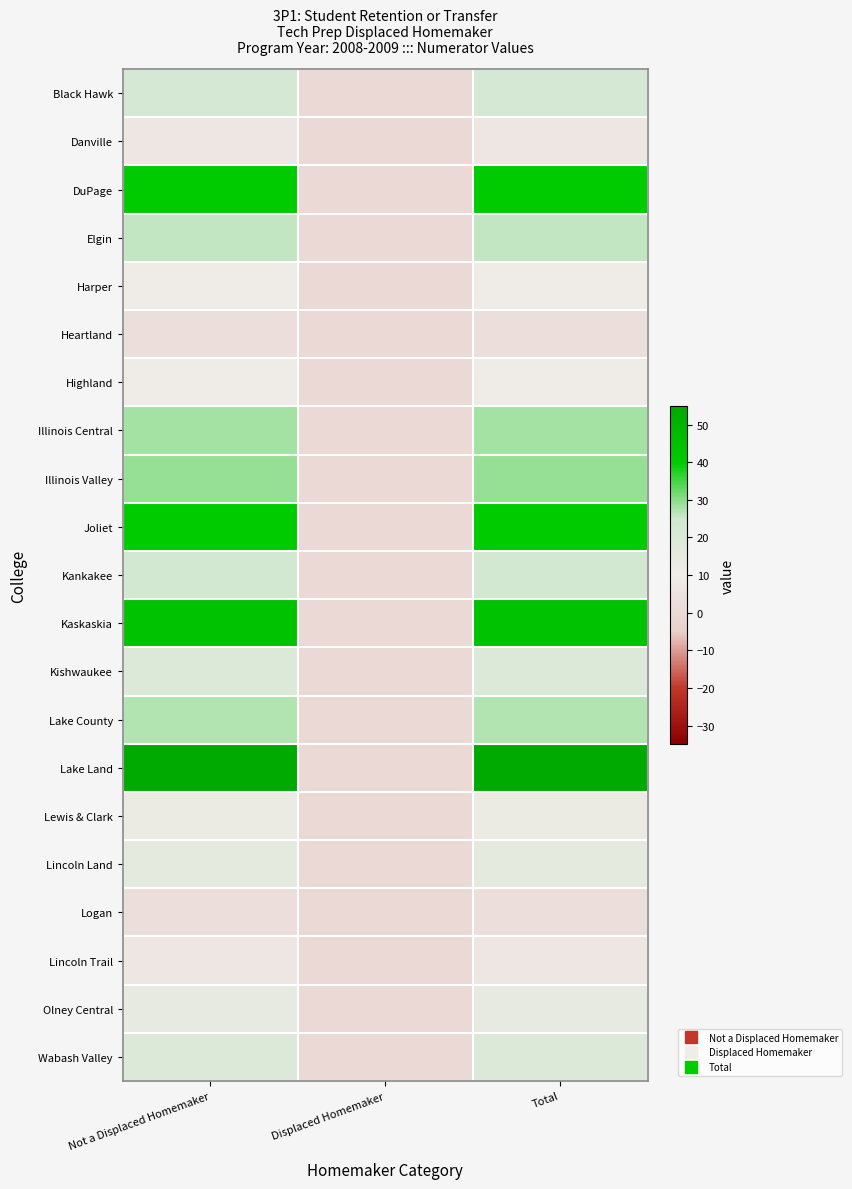

Which label corresponds to the largest value in the chart?

Not a Displaced Homemaker